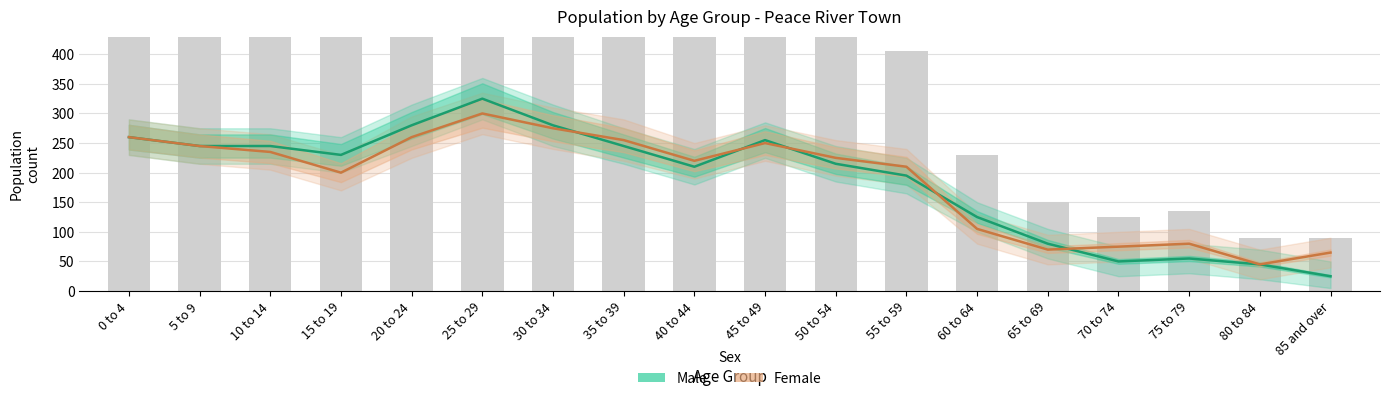

What is the difference between the highest and lowest values at 45 to 49?

5